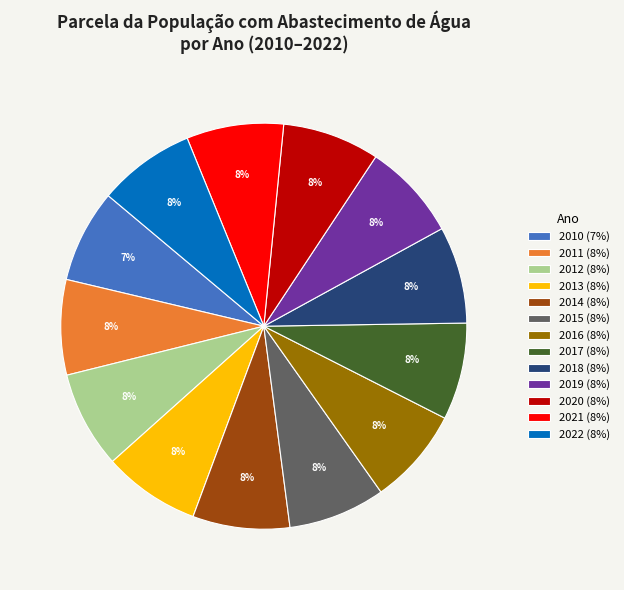

To the nearest percent, what percentage of the pie is 2017?

8%